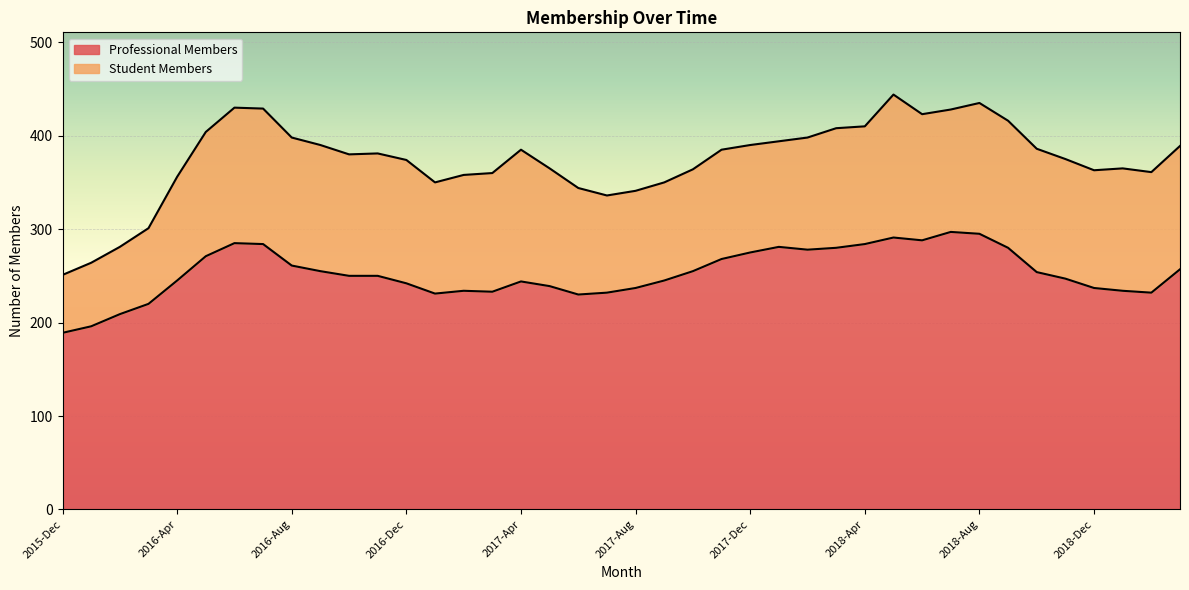

True or false: the data shows 245 at 2016-Apr.

True